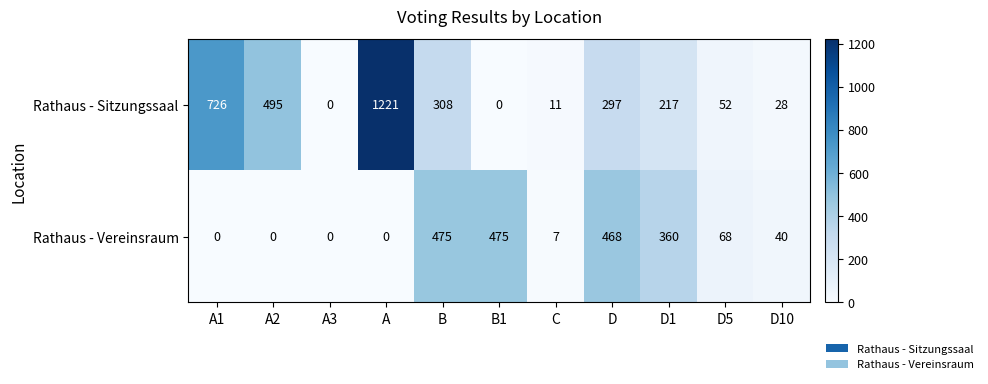

What is the spread (max minus min) of values at A2?

495